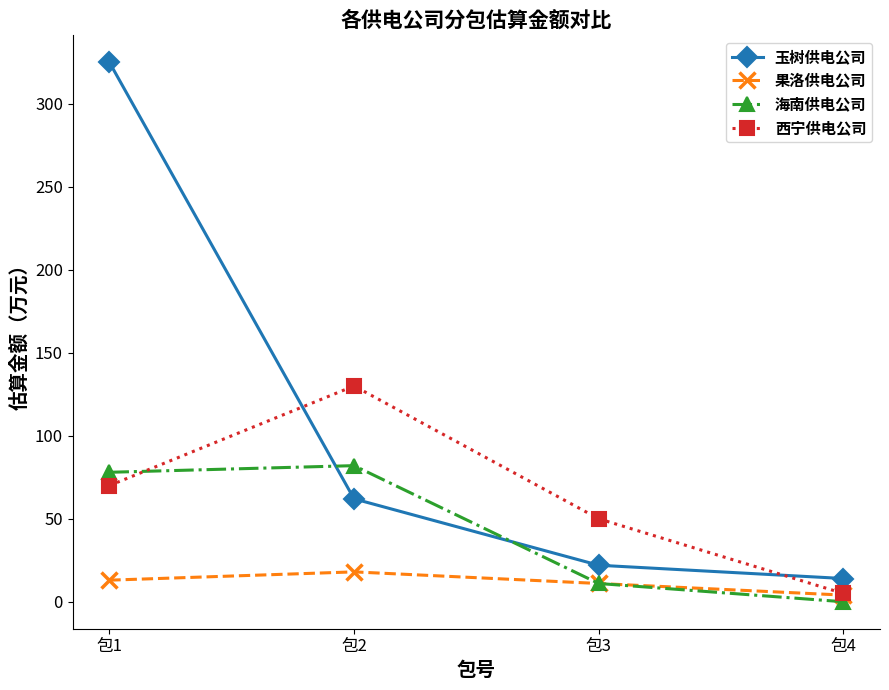

At which category is the sum across all series the highest?

包1